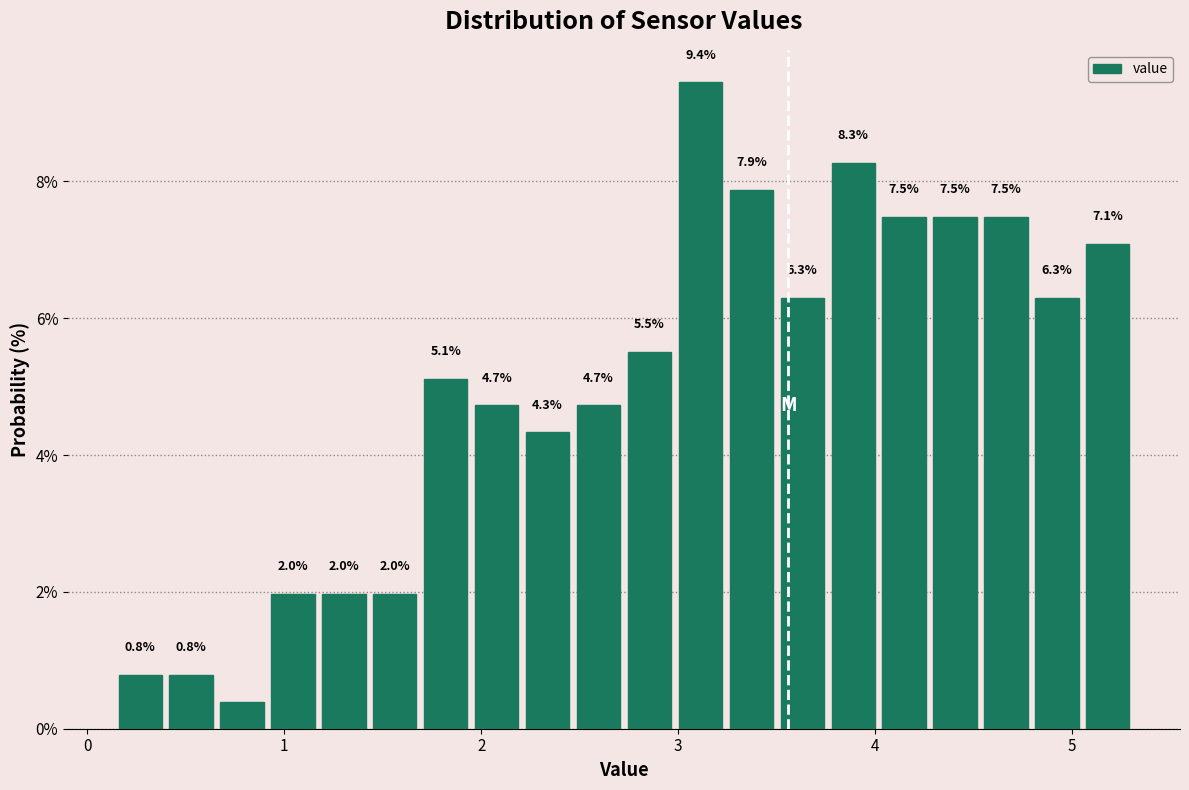

Read against the x-axis, roughly where is the centre of the tallest bar?

3.1